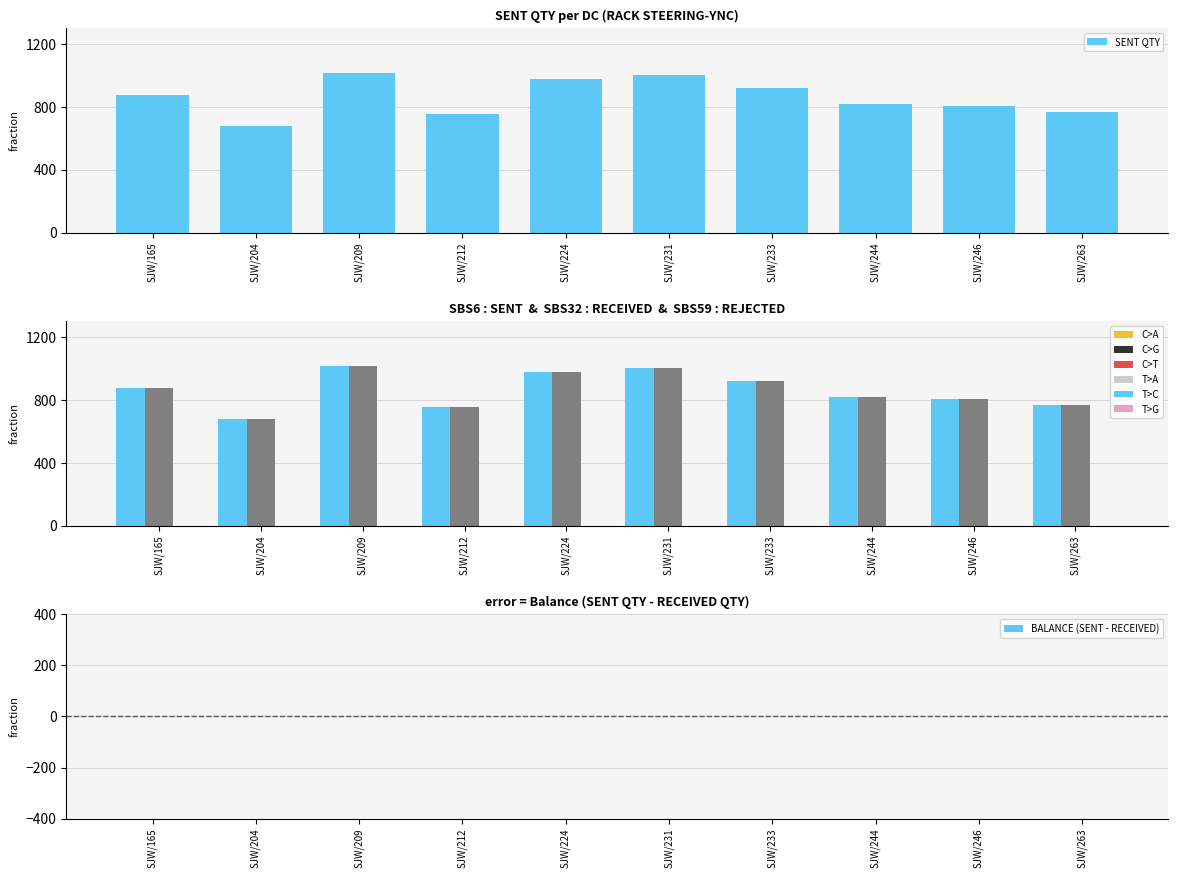

The RECEIVED QTY series shows 815 at SJW/244. True or false?

True